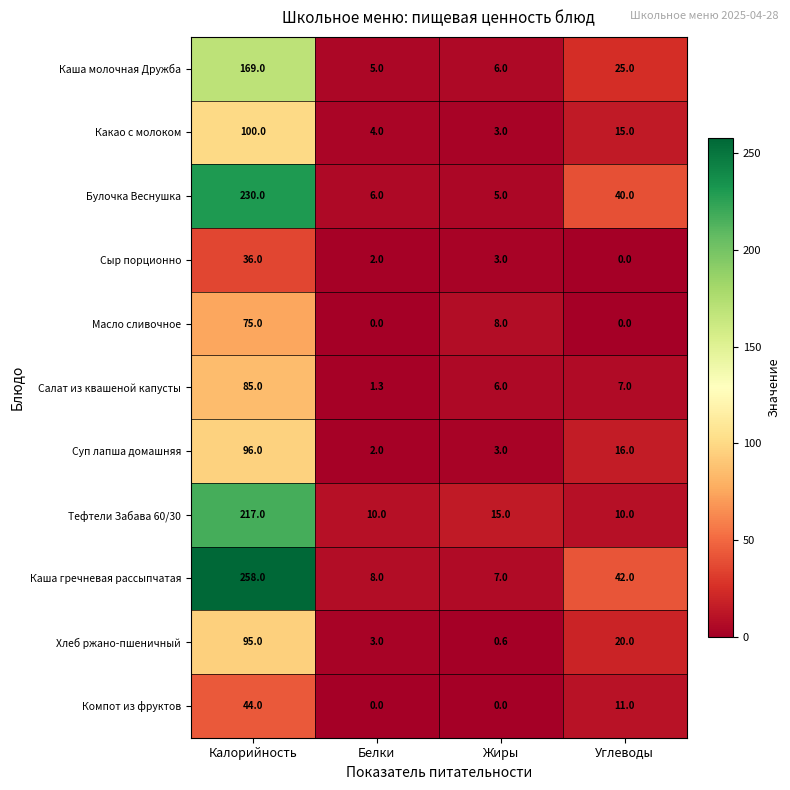

Is it true that Салат из квашеной капусты equals 85.0 at Калорийность?

True